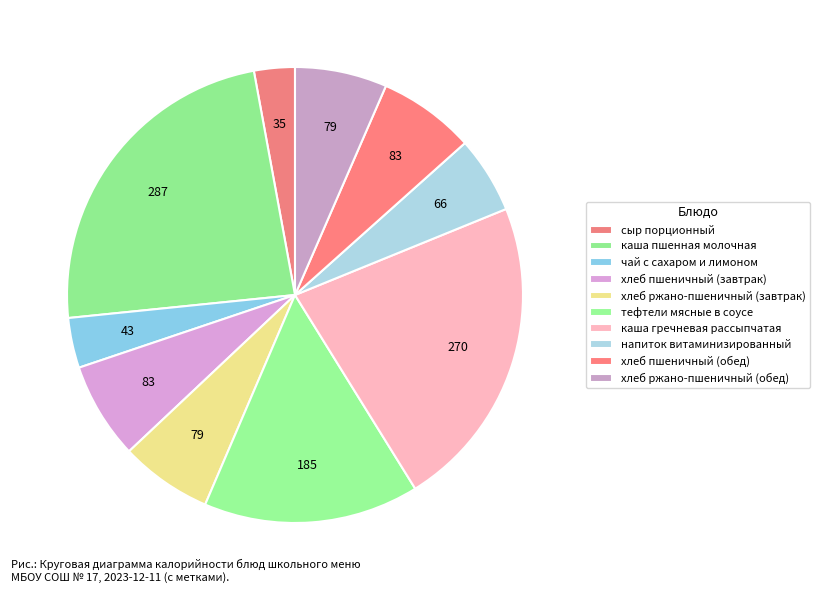

To the nearest percent, what is the difference between the чай с сахаром и лимоном and каша гречневая рассыпчатая slice percentages?

19%